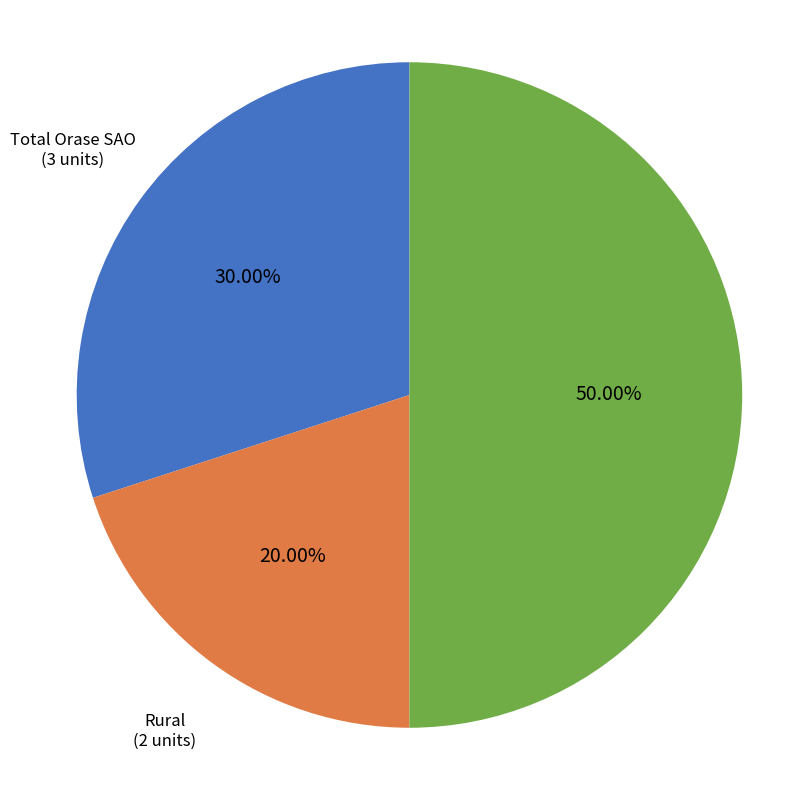

Approximately how many times larger is the value at Total Orase SAO compared to Oras sub 50k locuitori?

0.6